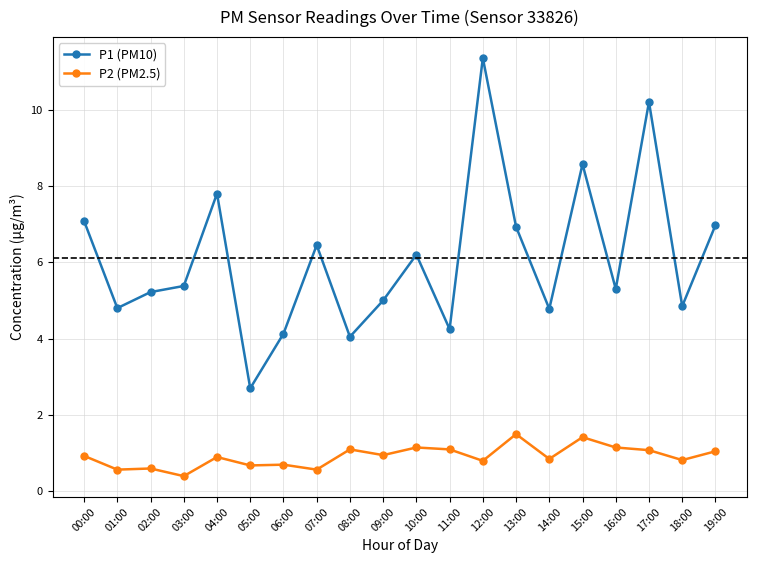

Where is the first local minimum for P1 (PM10)?

01:00